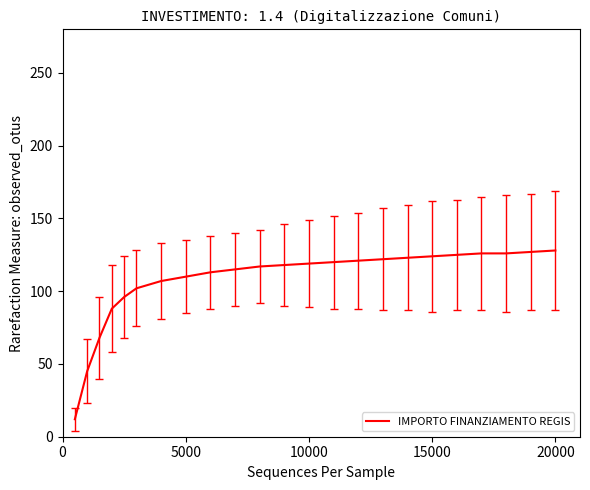

What is the difference between the maximum and minimum values?

116